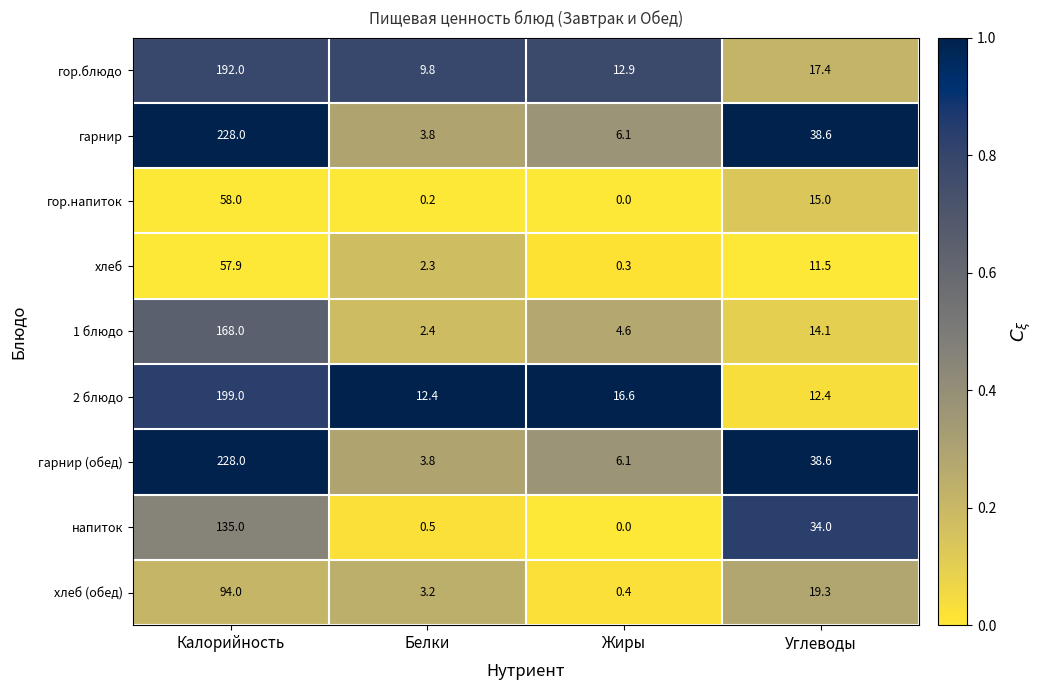

What is the sum of all гарнир (обед) values?

276.5